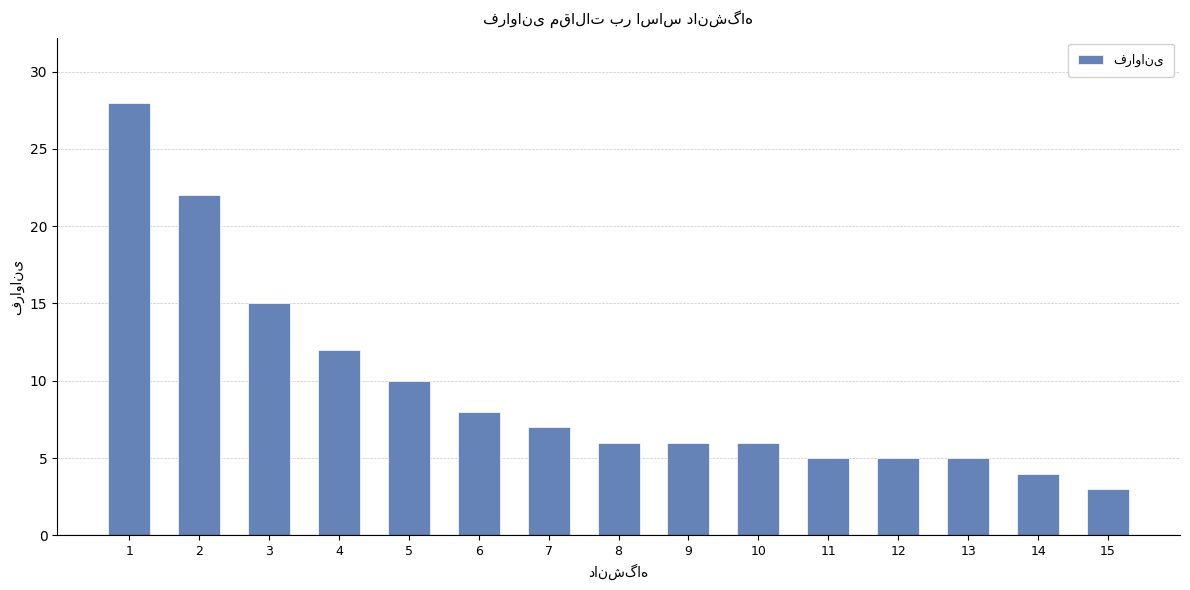

What is the change in value from 2 to 9?

-16